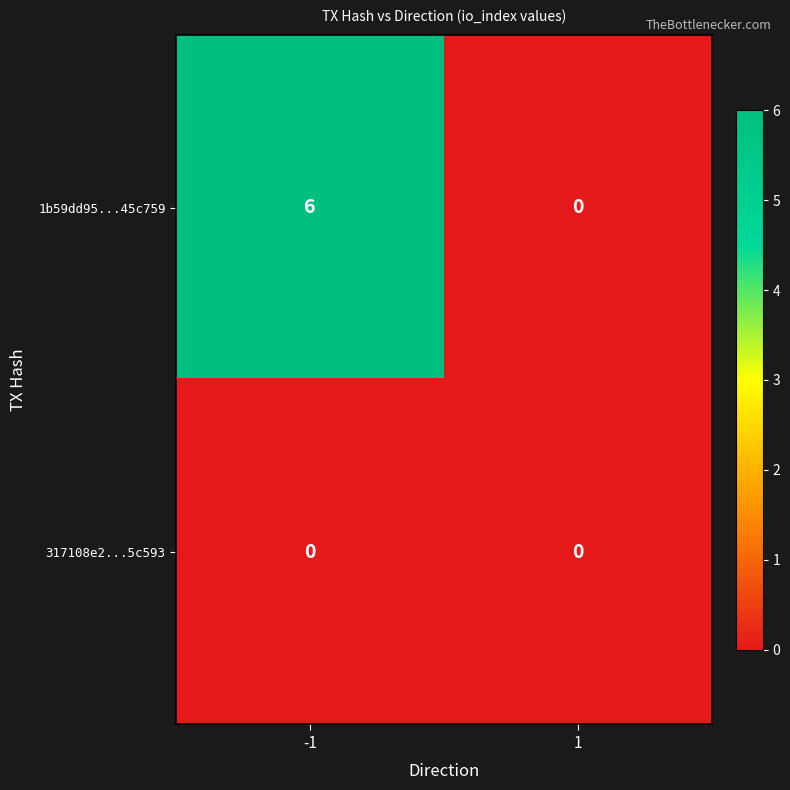

Rank the series by their maximum value, from lowest to highest.

317108e2...5c593, 1b59dd95...45c759